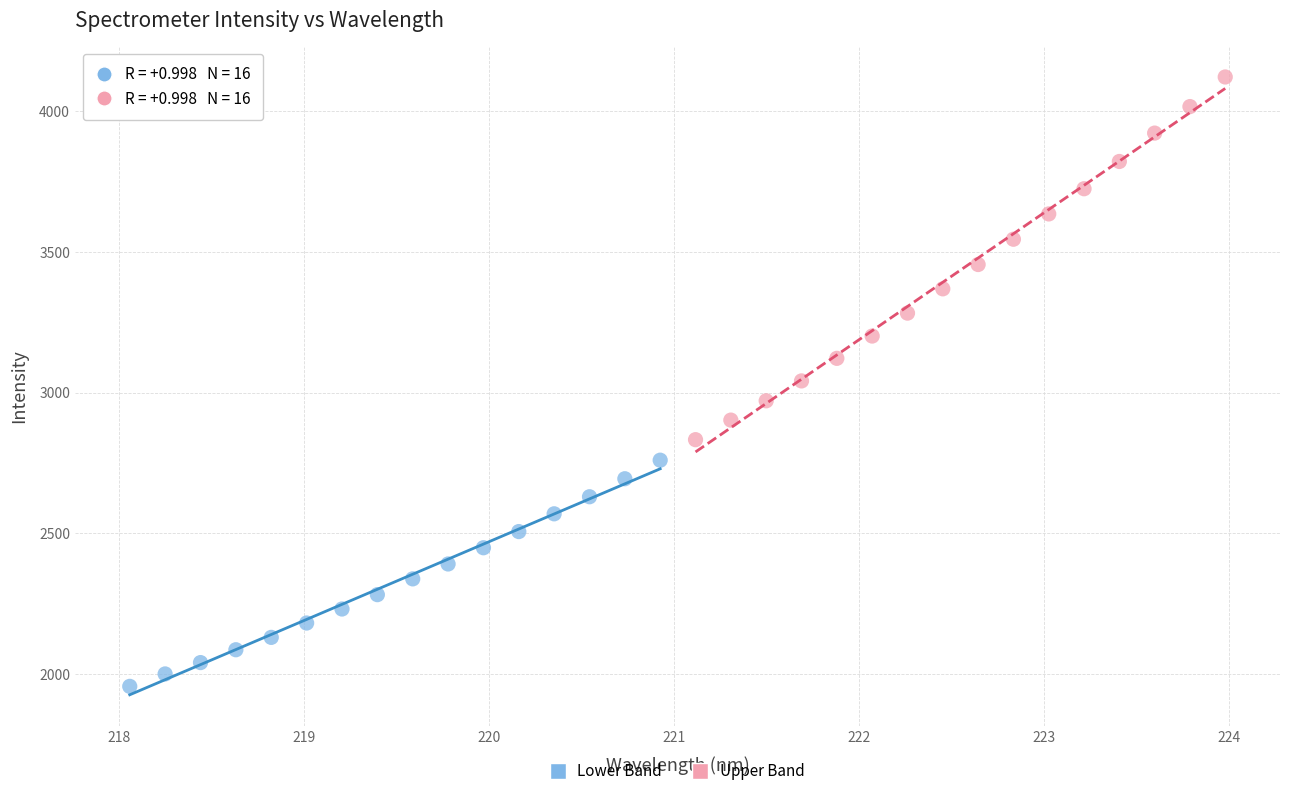

Which series contains the lowest Y value?

Lower Band